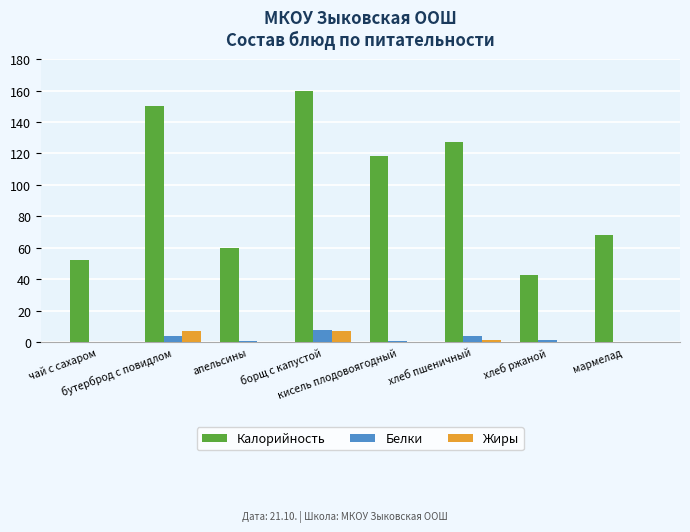

What are all the series names shown in the legend?

Калорийность, Белки, Жиры